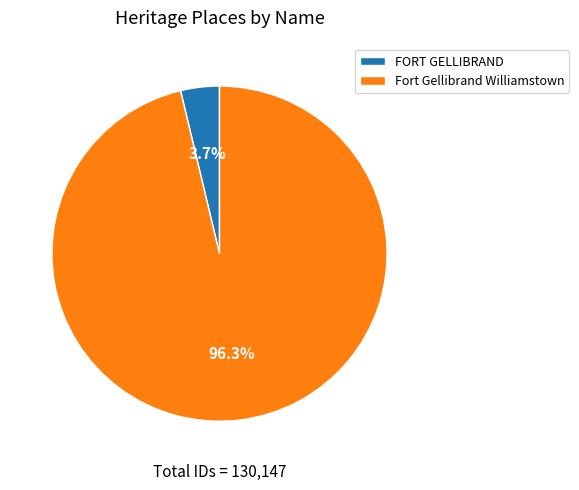

Combined, do FORT GELLIBRAND and Fort Gellibrand Williamstown account for over 50%?

Yes